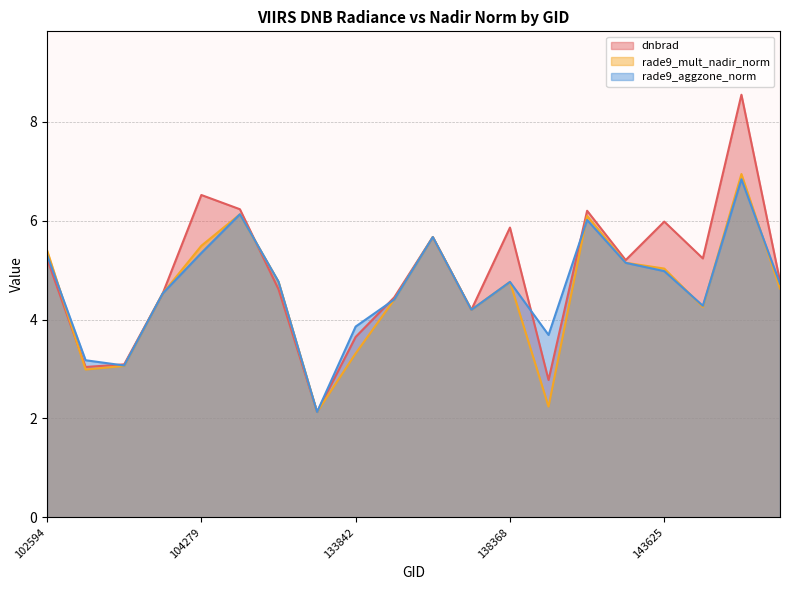

After their last crossing, which series has the higher values: rade9_aggzone_norm or rade9_mult_nadir_norm?

rade9_aggzone_norm